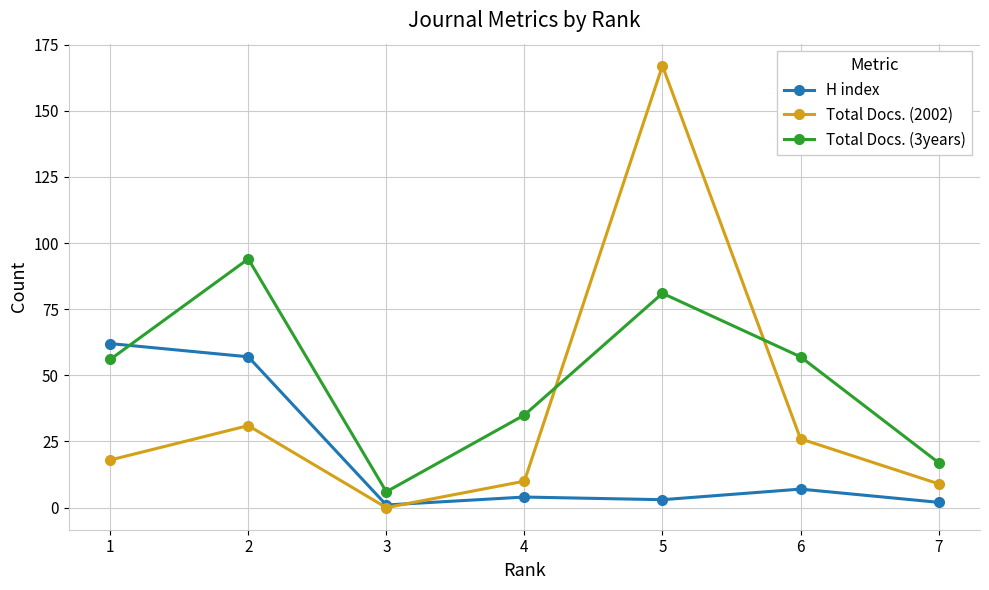

In Total Docs. (2002), how many points are lower than both neighbors (excluding endpoints)?

1